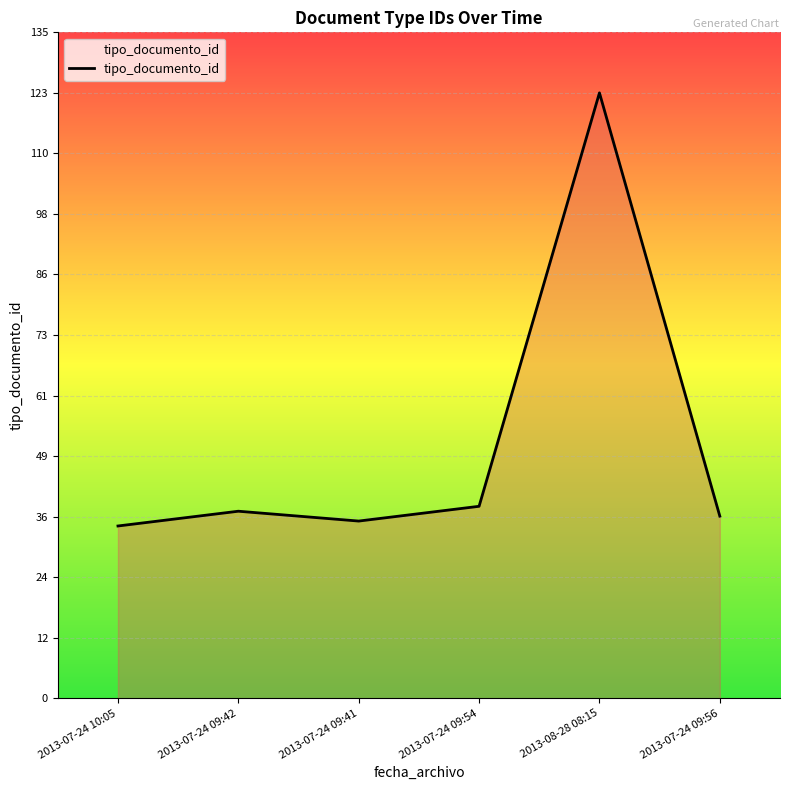

What is the smallest value displayed?

35